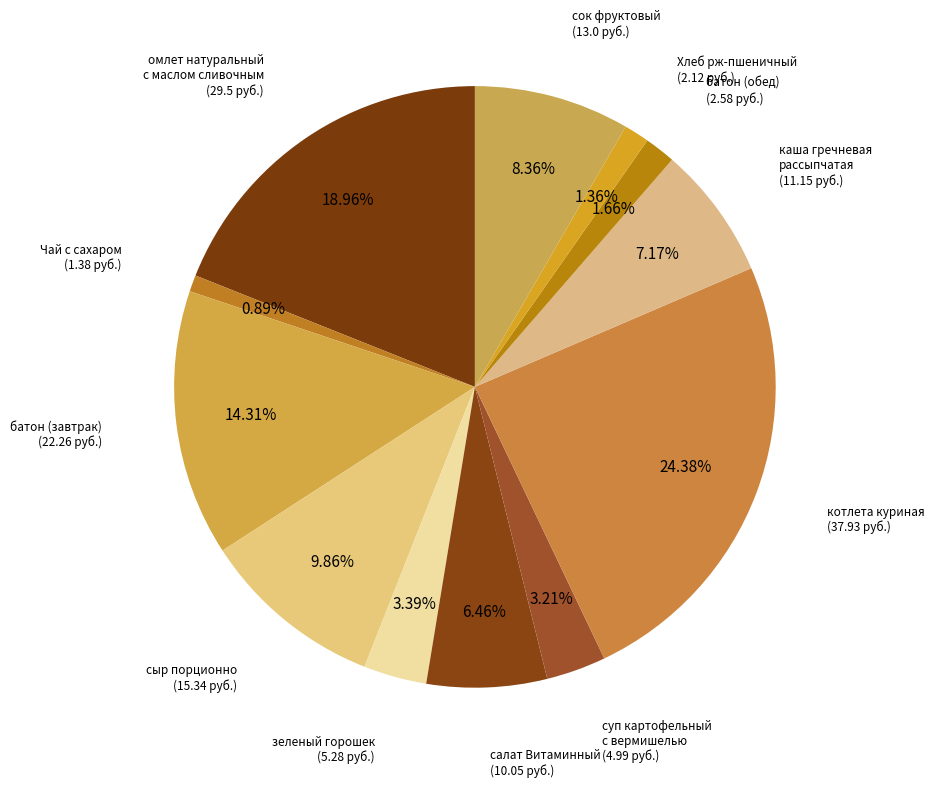

Is there any slice that represents more than half of the pie?

No